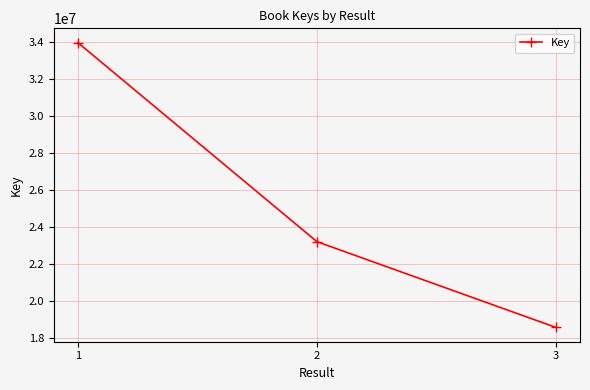

The value at 1 is 60572039. True or false?

False